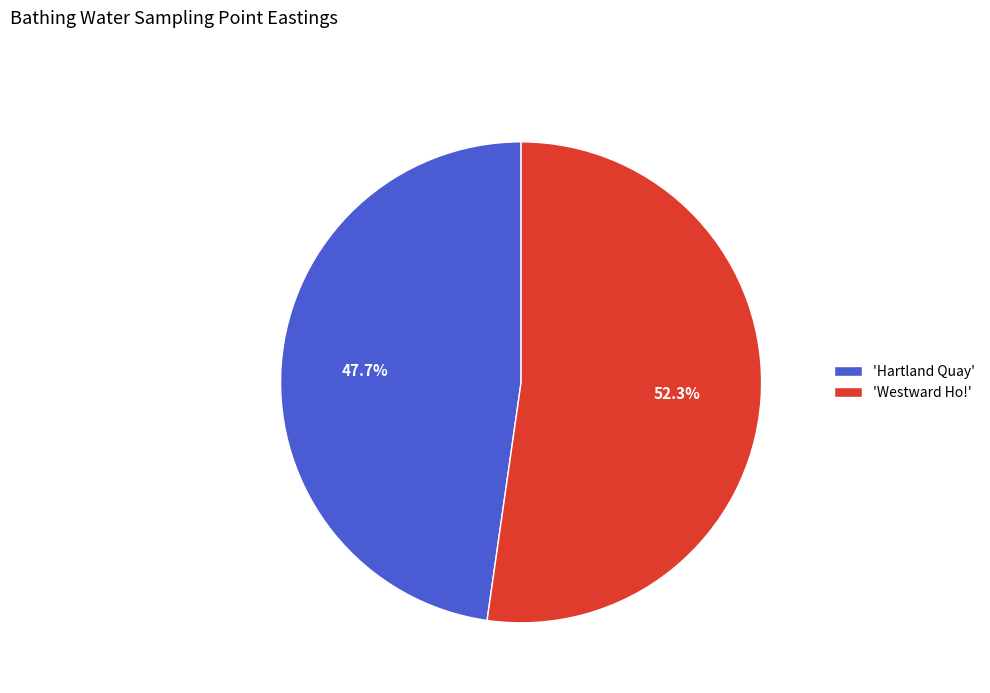

Does any single category account for the majority?

Yes